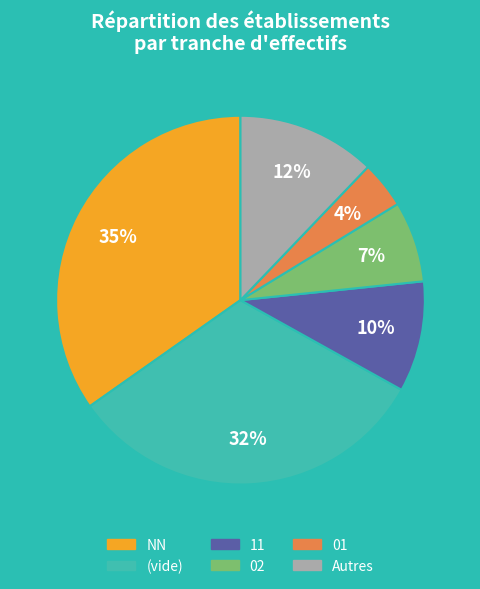

To the nearest percent, what is the difference between the largest and smallest slice percentages?

31%